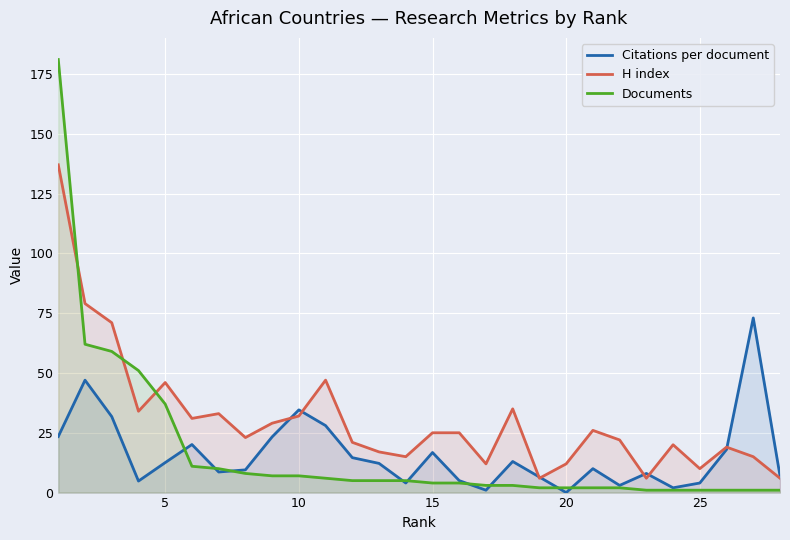

What is the value of the Citations per document point at the 7th from the left?

8.6